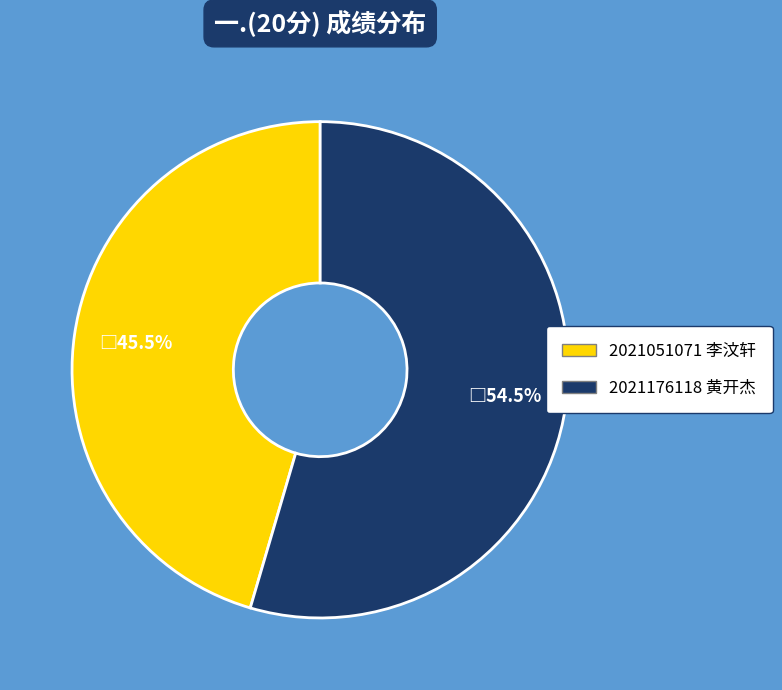

Approximately how many times larger is the value at 2021176118 黄开杰 compared to 2021051071 李汶轩?

1.2